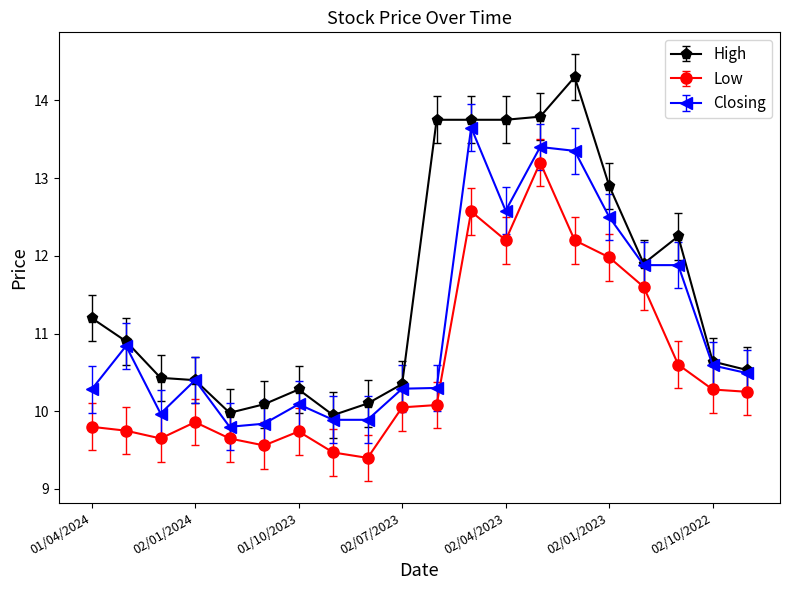

List the series in order of their peak value, highest first.

High, Closing, Low